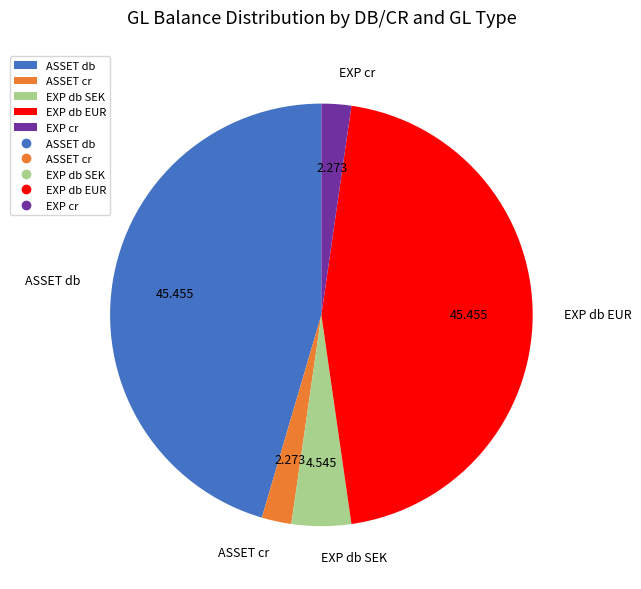

How many slices are in this pie chart?

5